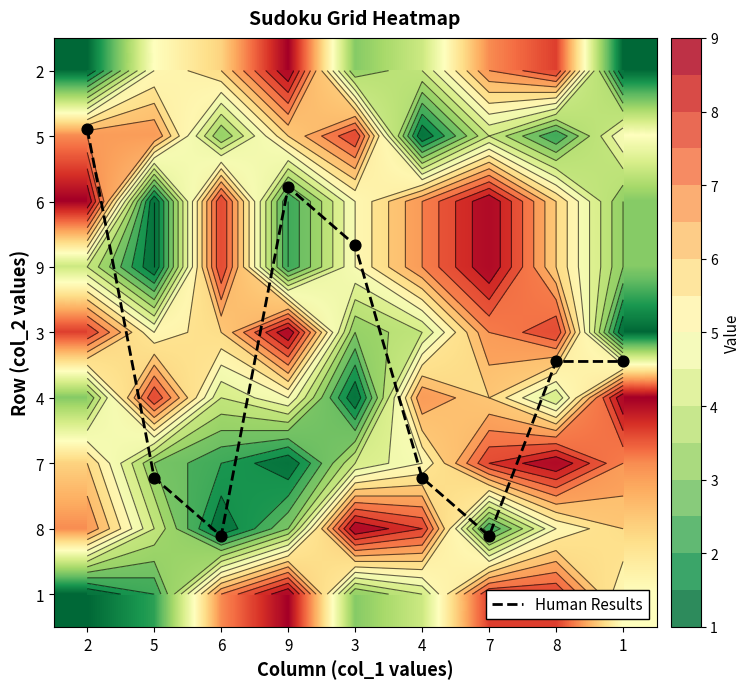

Which label corresponds to the smallest value in the chart?

2